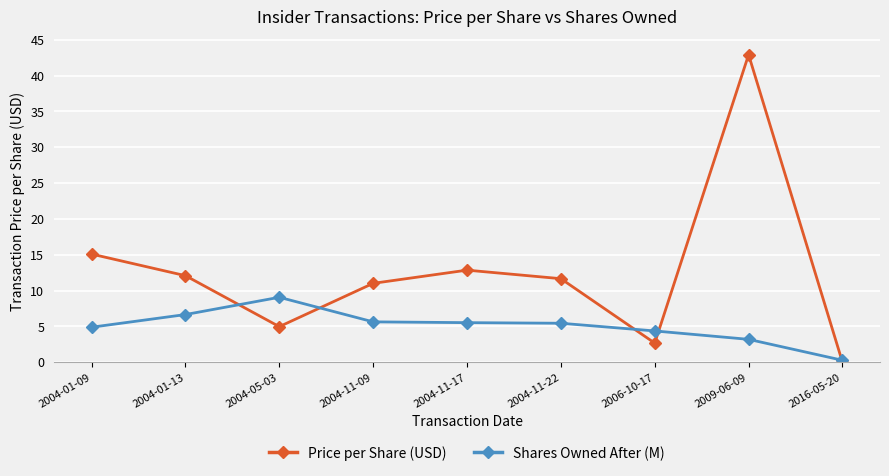

What is the difference between the highest and lowest values at 2016-05-20?

0.3